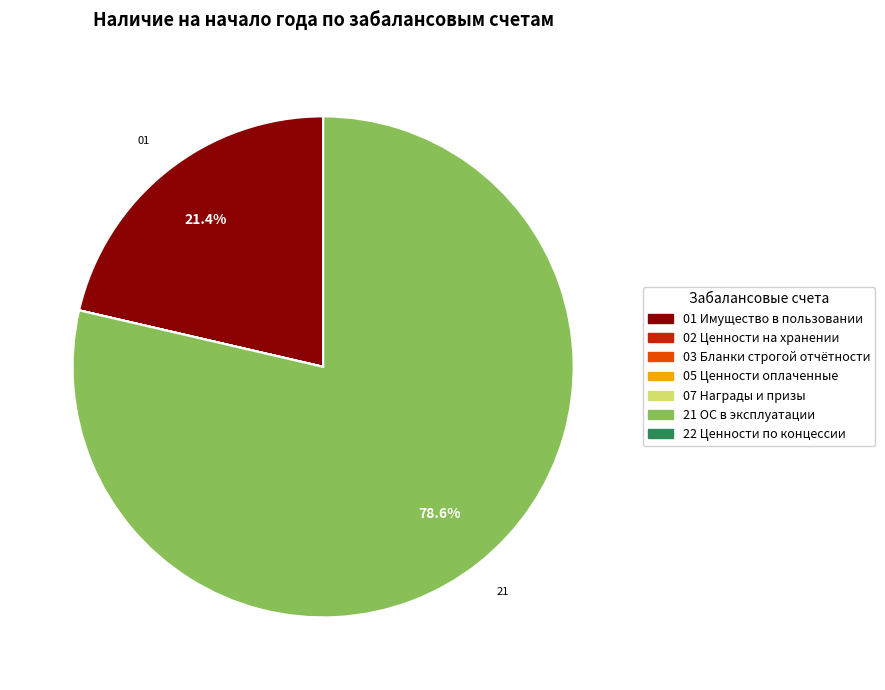

Does any single category account for the majority?

Yes